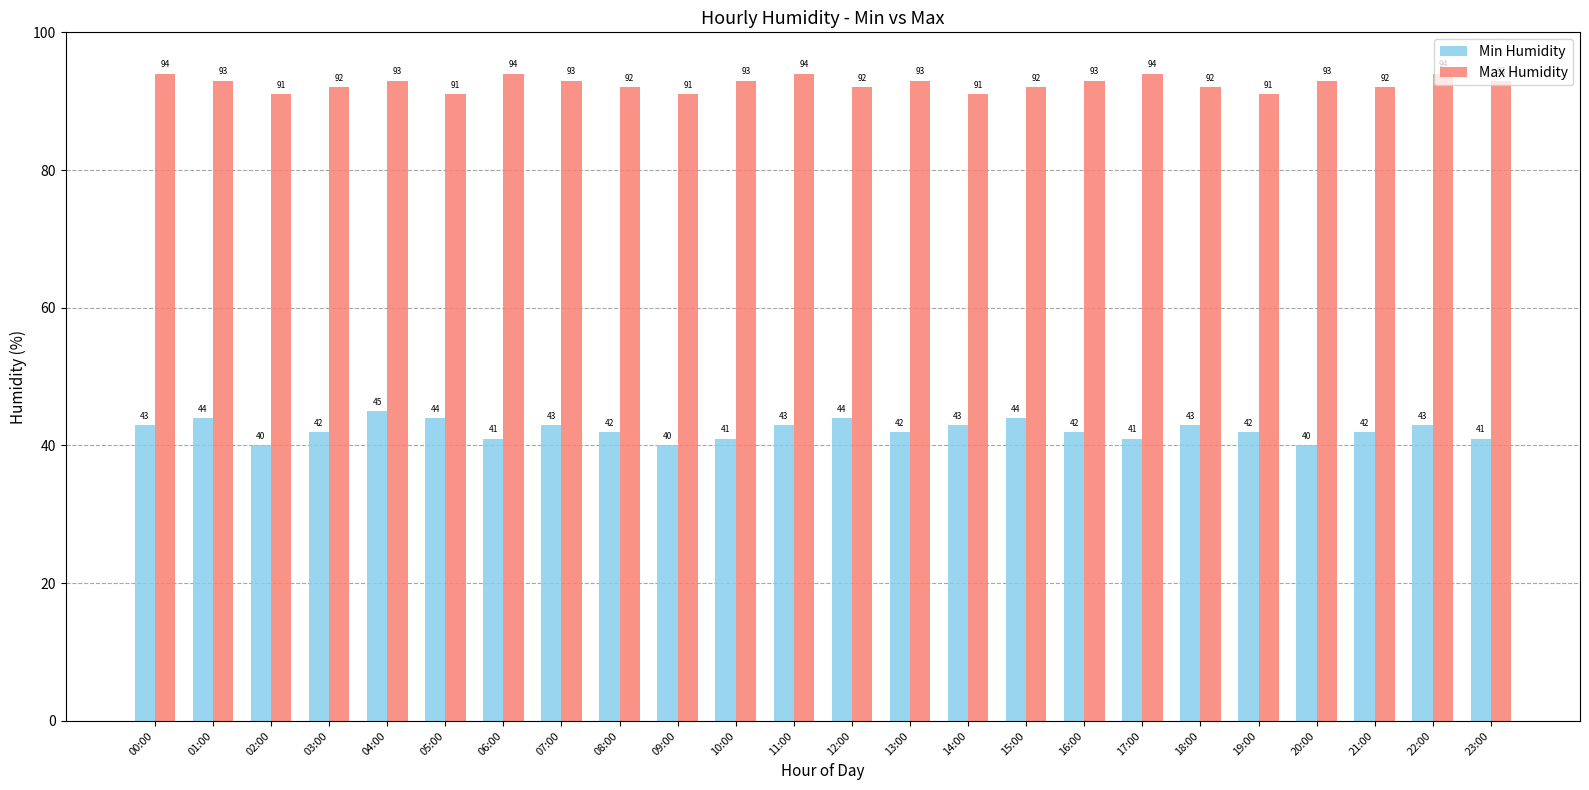

The value of Min Humidity at 10:00 is 27. True or false?

False